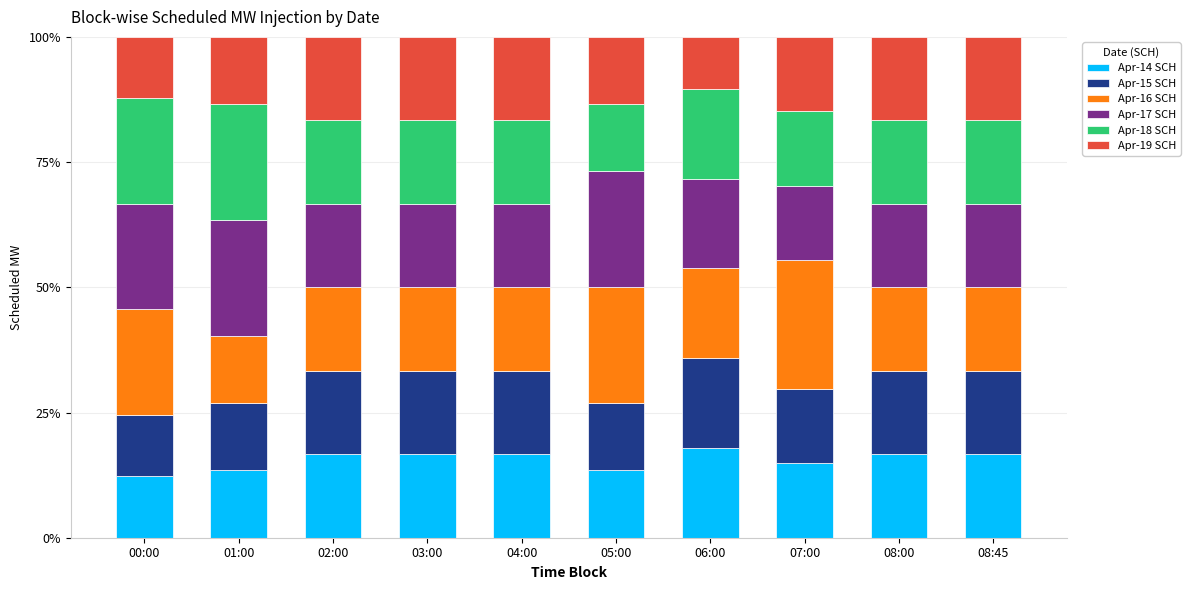

Is it true that Apr-14 SCH equals 3.0 at 01:00?

False